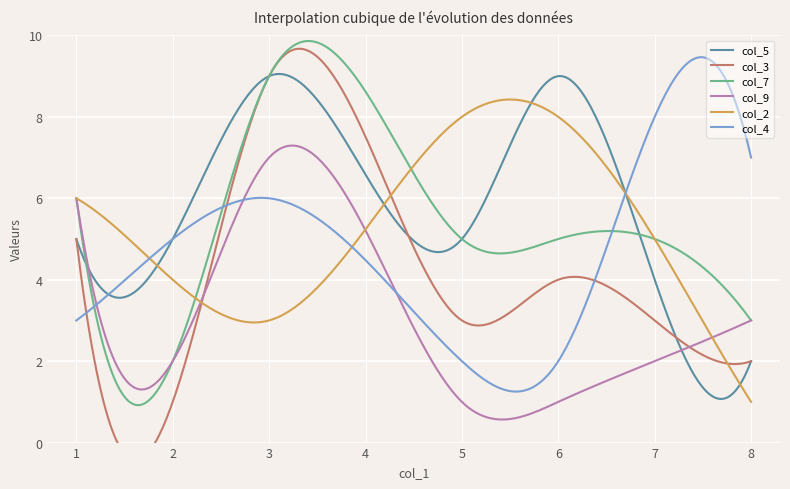

What is the minimum value for col_4?

1.3